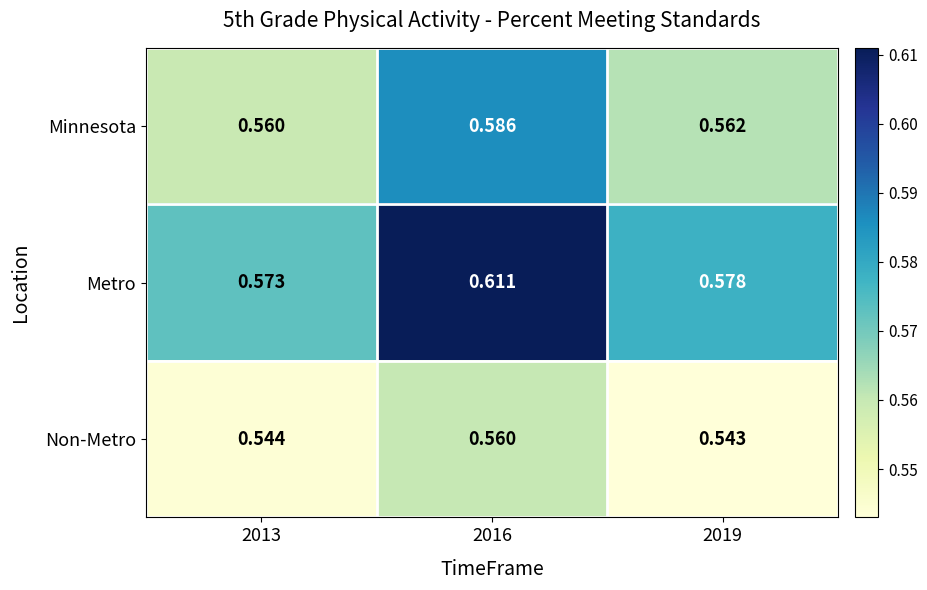

Is the value of Metro at 2019 greater than the value of Non-Metro at 2016?

Yes